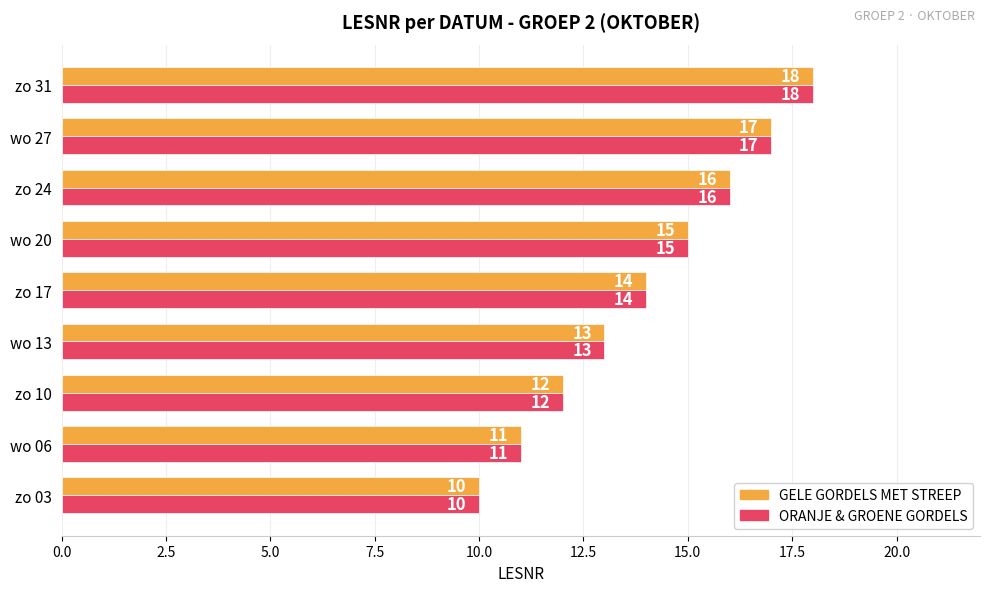

Where is GELE GORDELS MET STREEP nearest to the value 14?

zo 17